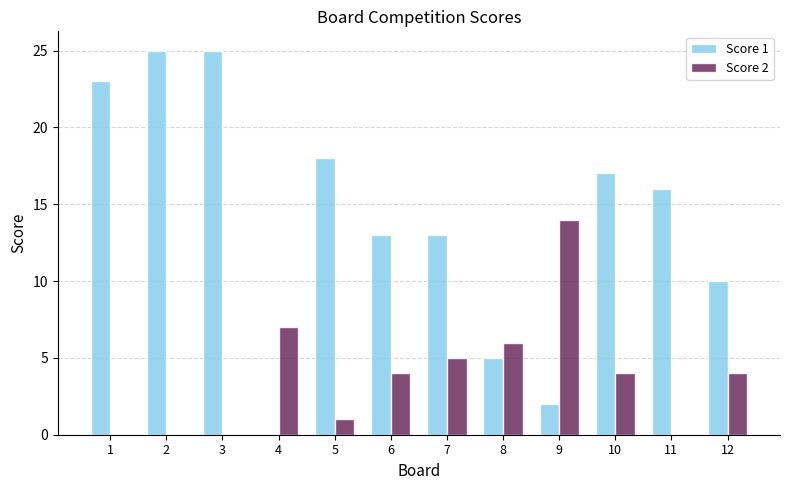

Which series has the largest total across all categories?

Score 1